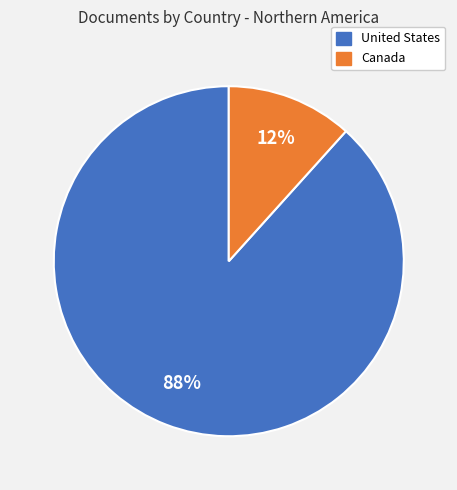

Rank the categories by value from highest to lowest.

United States, Canada